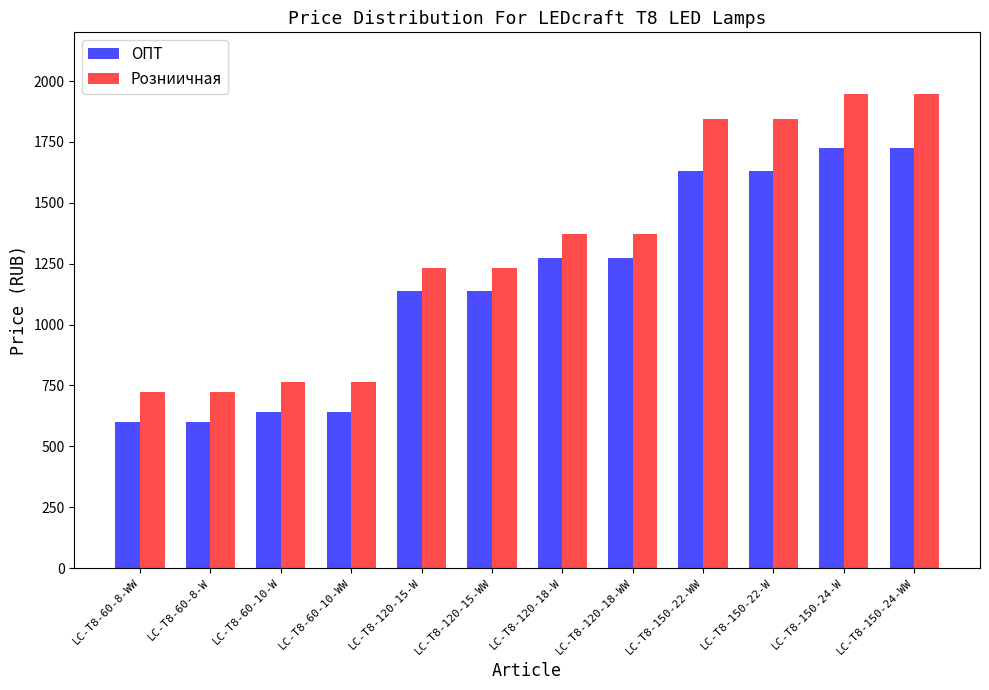

What is the maximum value for ОПТ?

1724